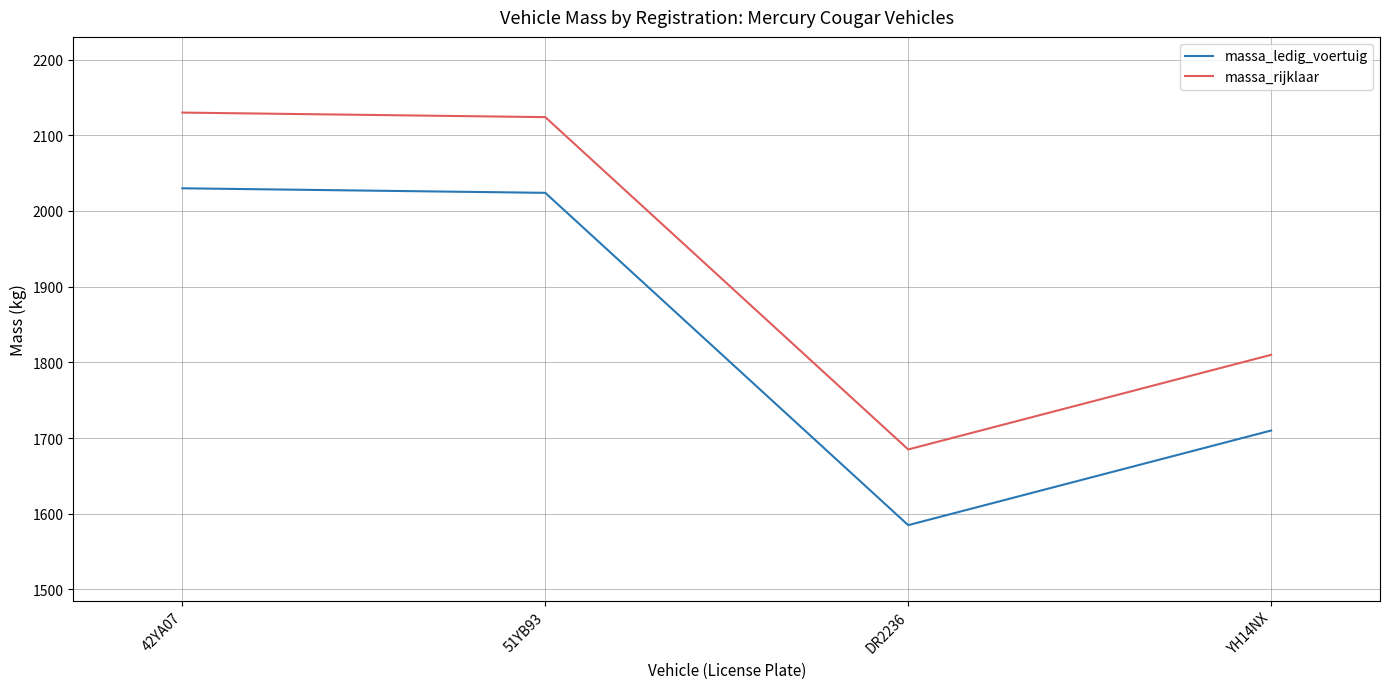

True or false: massa_rijklaar and massa_ledig_voertuig intersect in this chart.

False